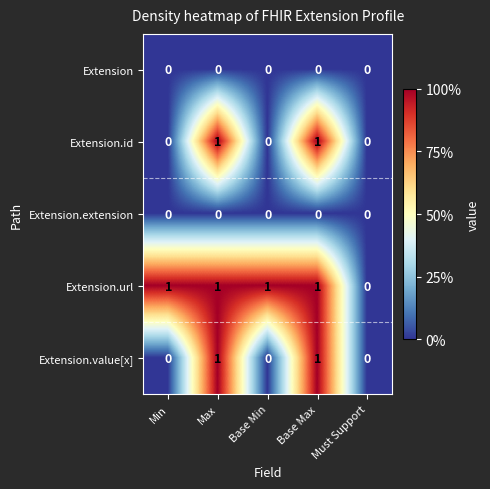

The Extension.value[x] series shows 1 at Max. True or false?

True